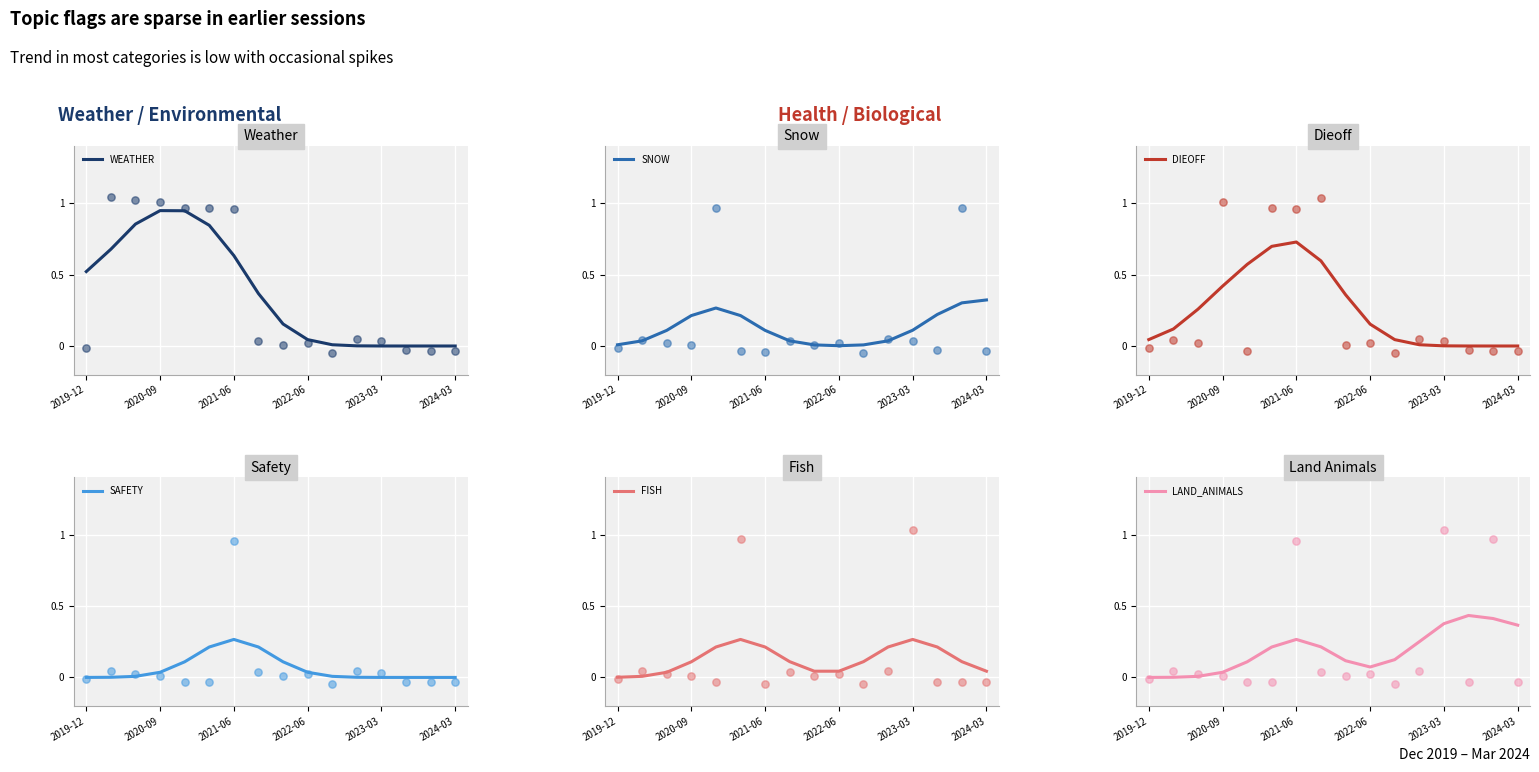

Which series contains the highest Y value?

WEATHER